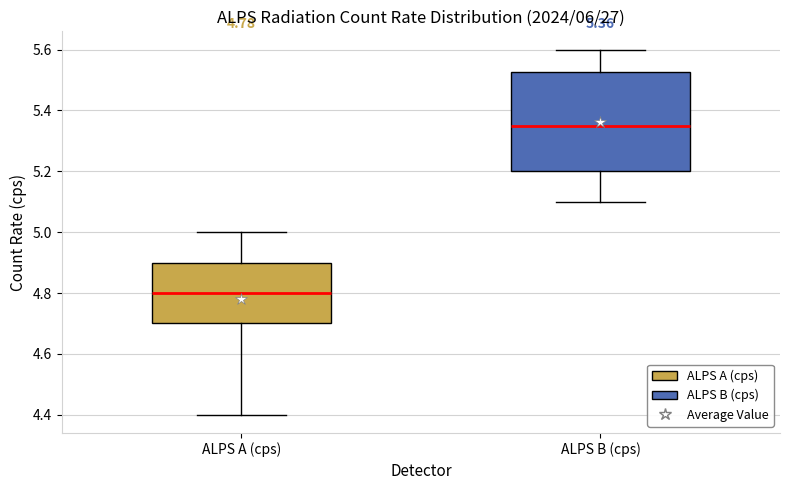

Which box is the tallest, from its lower edge to its upper edge?

ALPS B (cps)